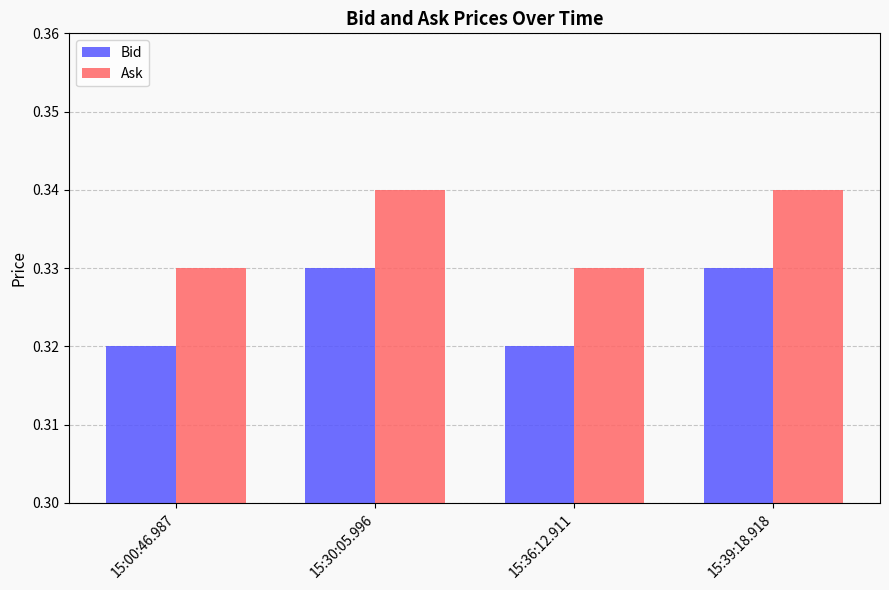

What is the total value across all series at 15:30:05.996?

0.7